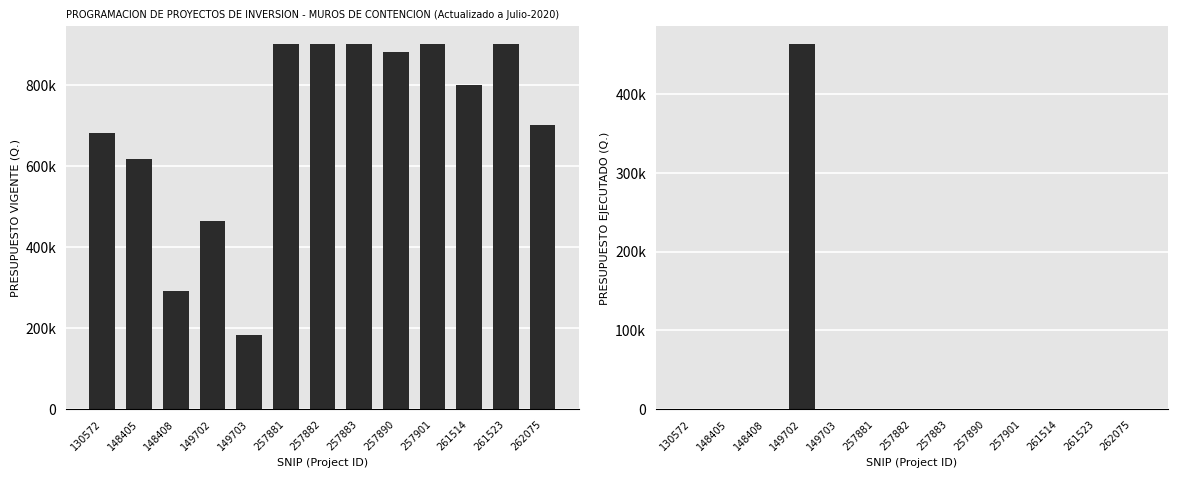

At which label does VIGENTE first exceed 800000?

257881